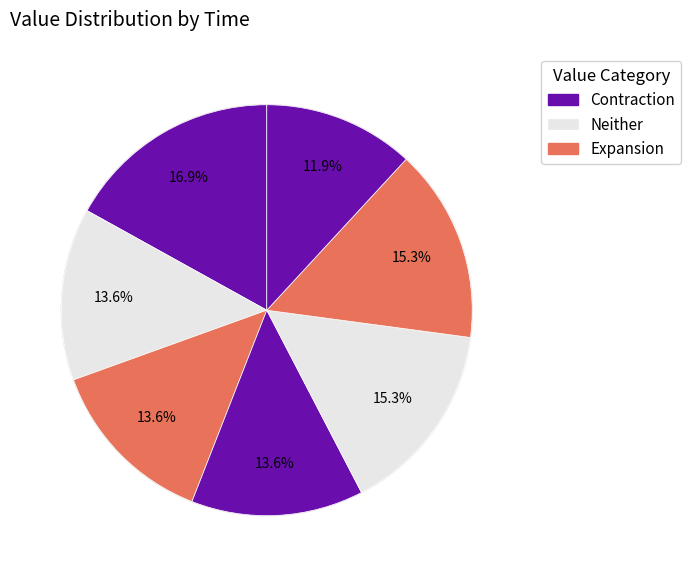

The 20:19 slice represents 1% of the pie. True or false?

False